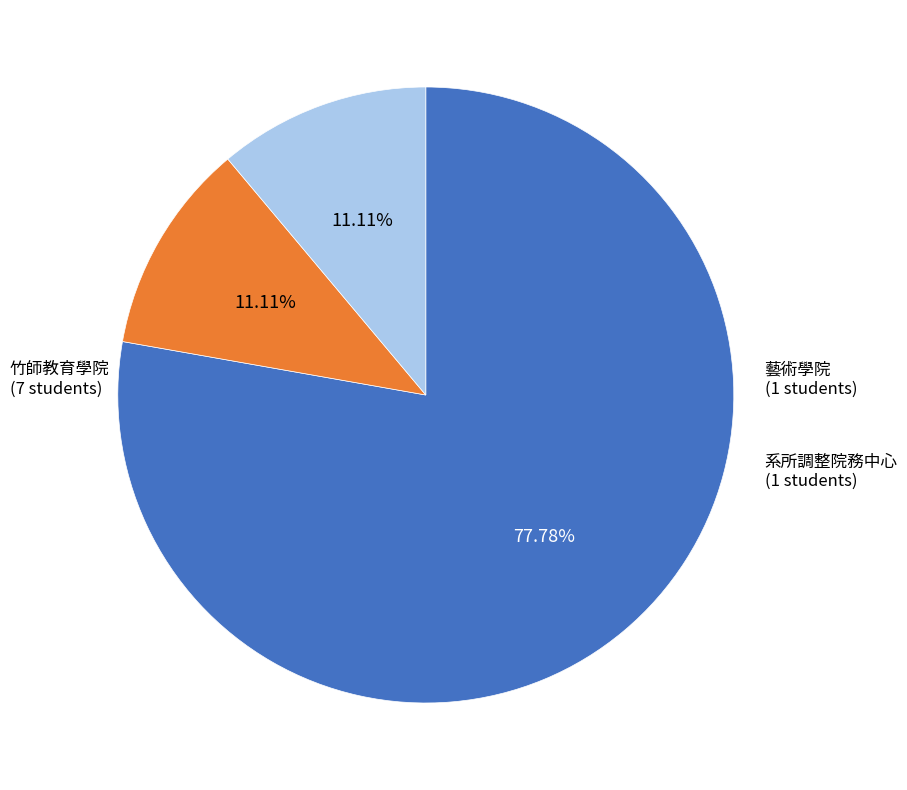

Does any single category account for the majority?

Yes